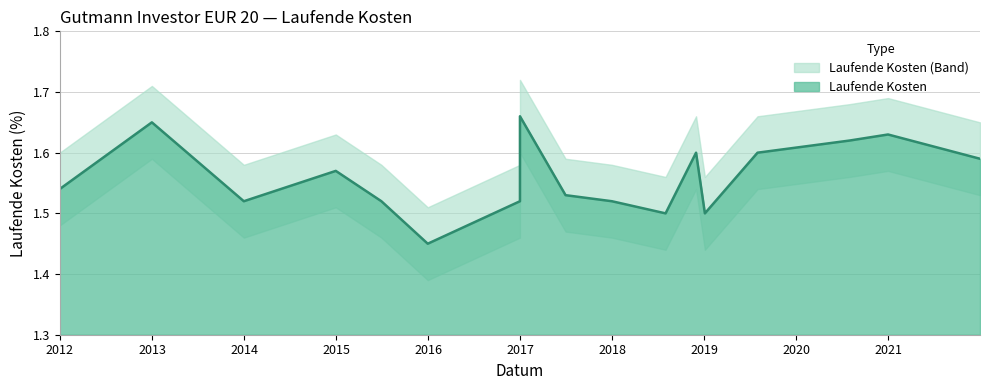

What is the sum of all values?

26.5